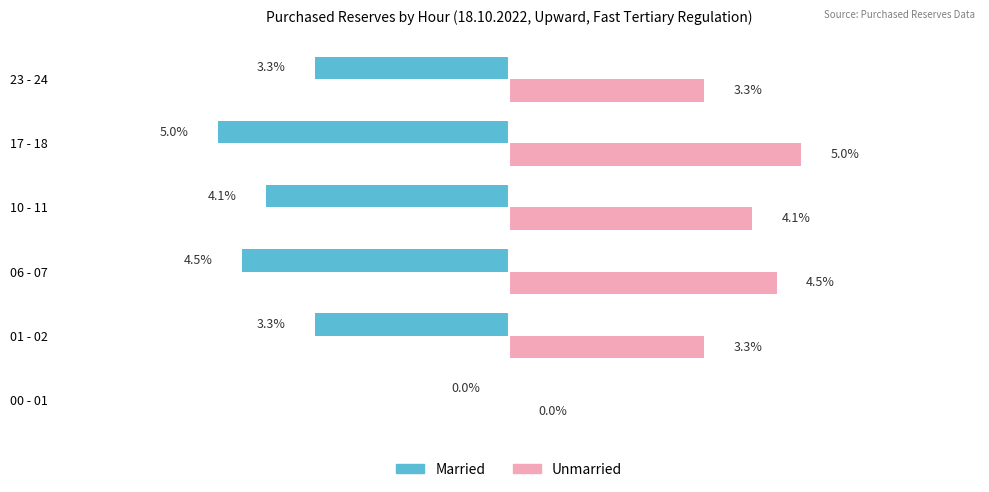

Which series has the largest total across all categories?

Unmarried